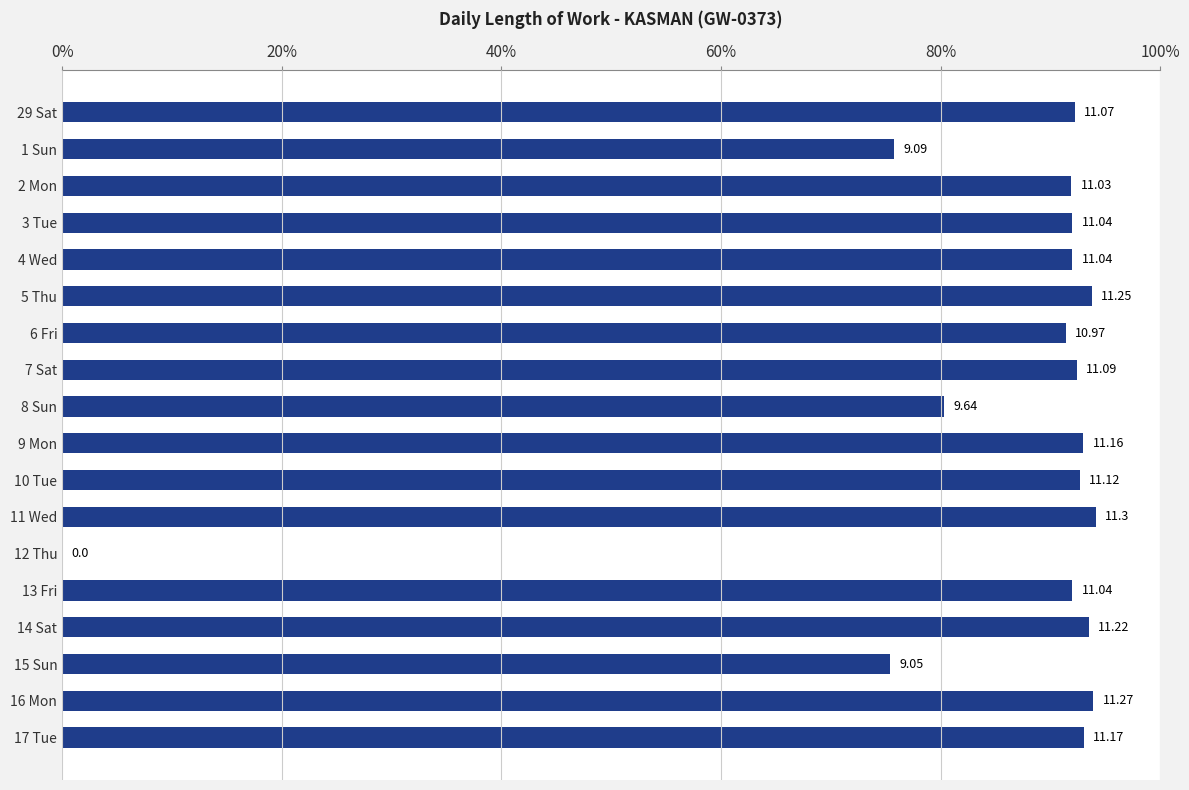

What is the difference between the maximum and minimum values?

11.3